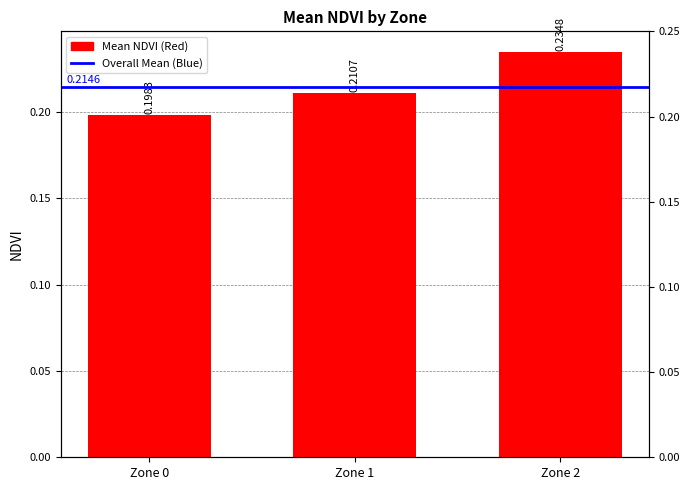

Is it true that the value at Zone 0 is 0.2?

True